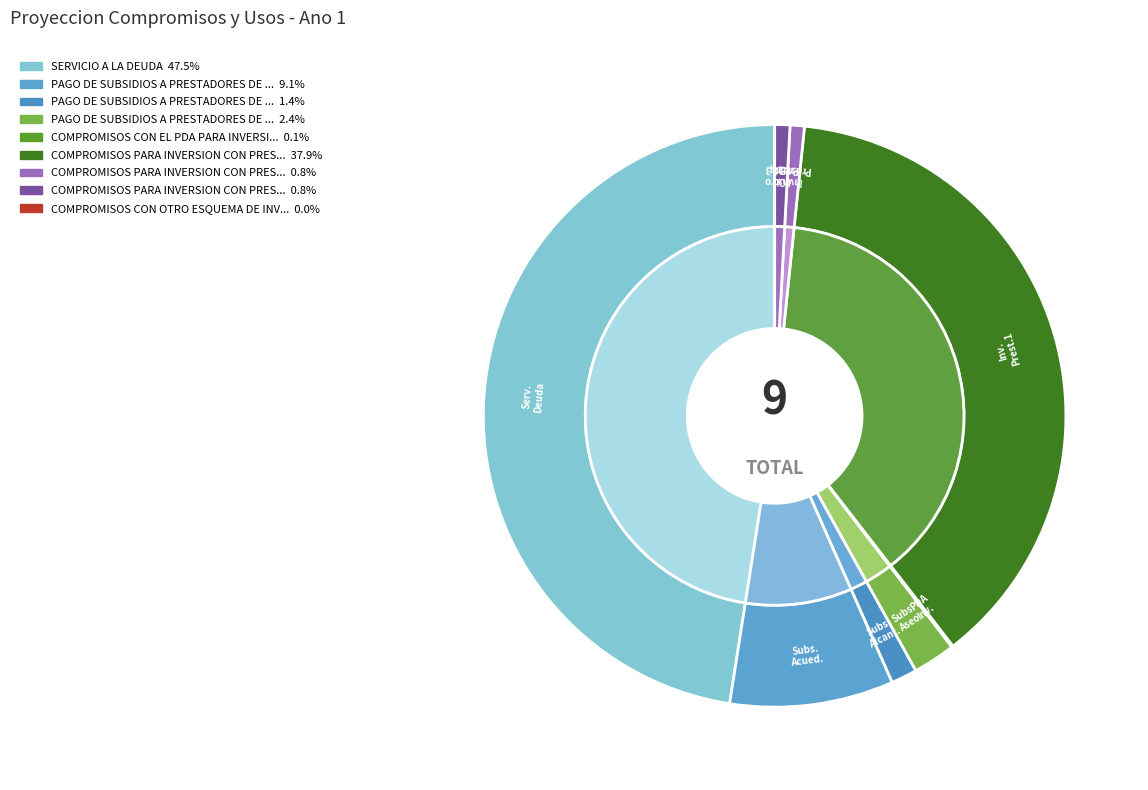

Is the sum of COMPROMISOS PARA INVERSION CON PRESTADORES 3 and COMPROMISOS PARA INVERSION CON PRESTADORES 2 greater than half?

No